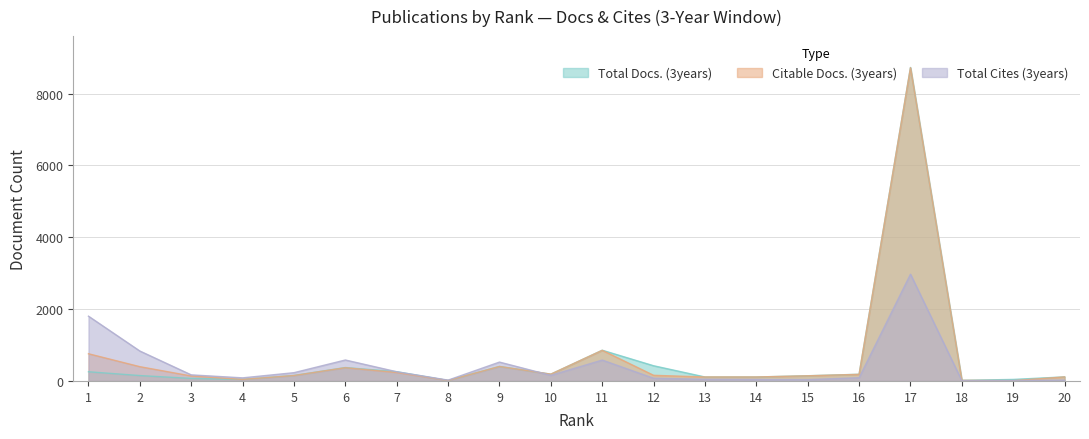

Where is Total Cites (3years) nearest to the value 1489?

1